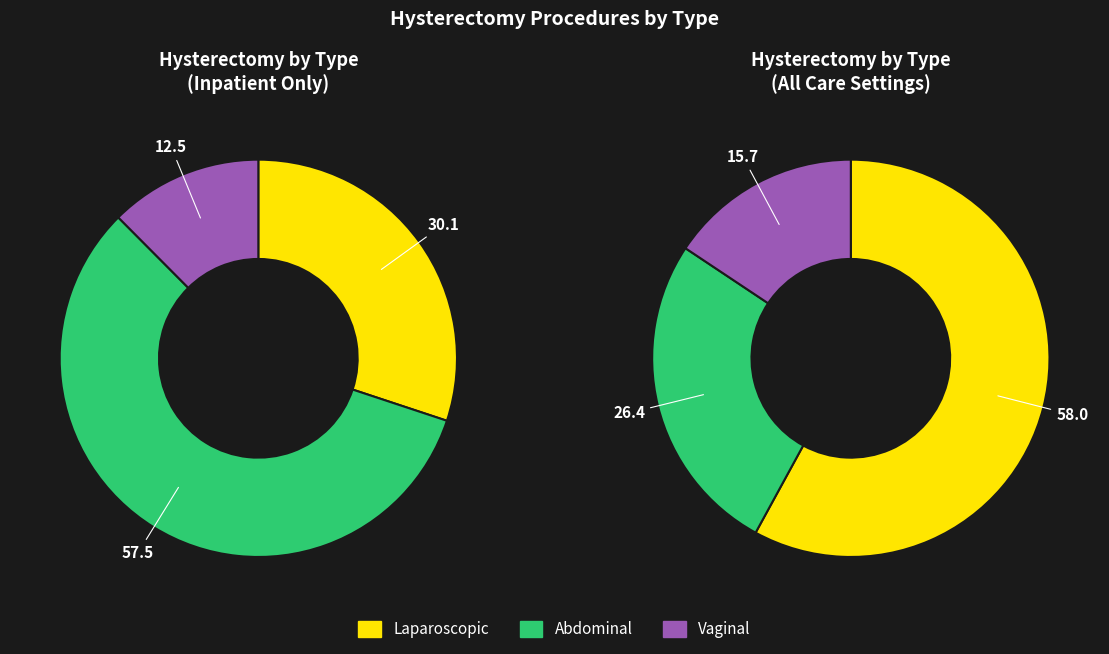

How many segments does this pie chart have?

3